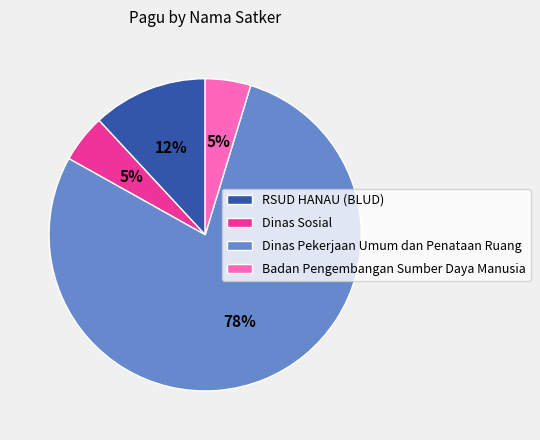

Which slice is the largest?

Dinas Pekerjaan Umum dan Penataan Ruang